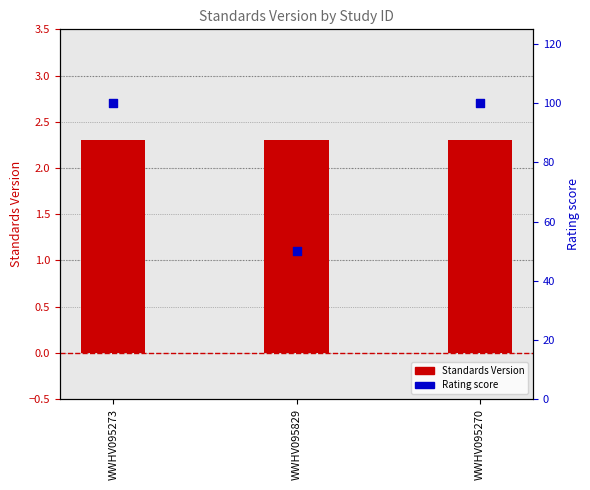

Which series reaches the maximum Y coordinate?

Rating score